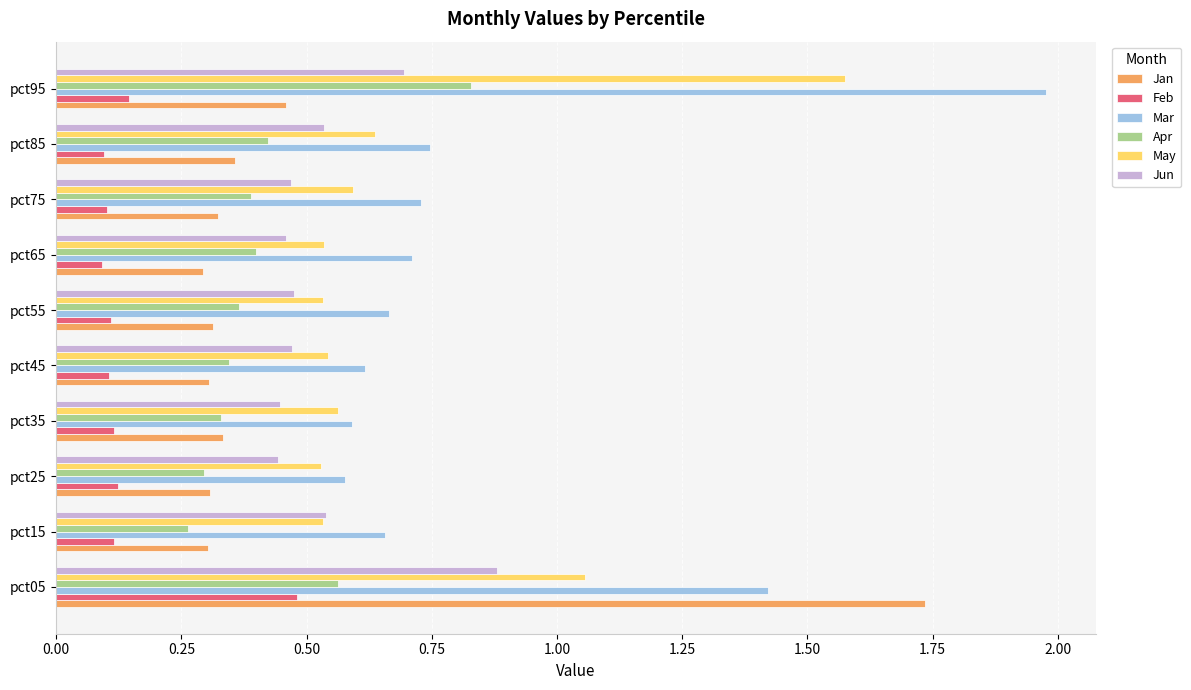

Which category has the highest value across all series?

pct95